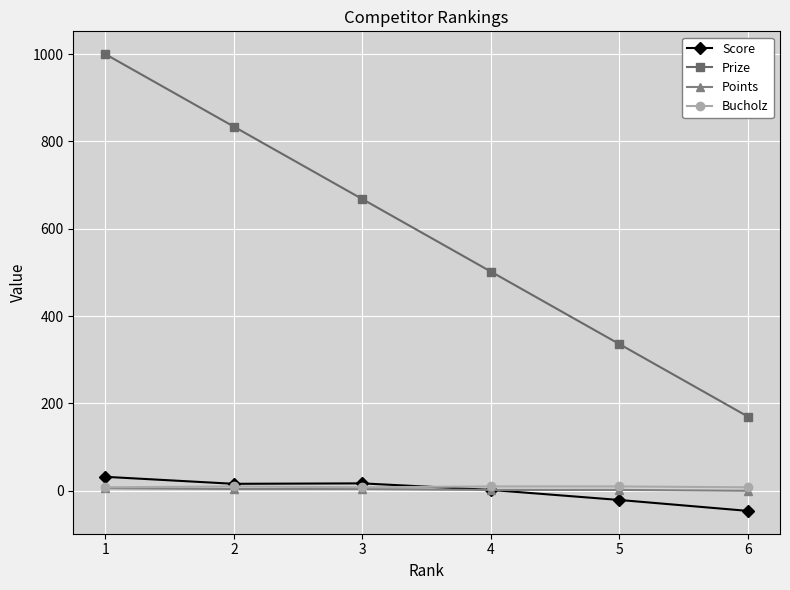

The value of Score at 1 is 32. True or false?

True